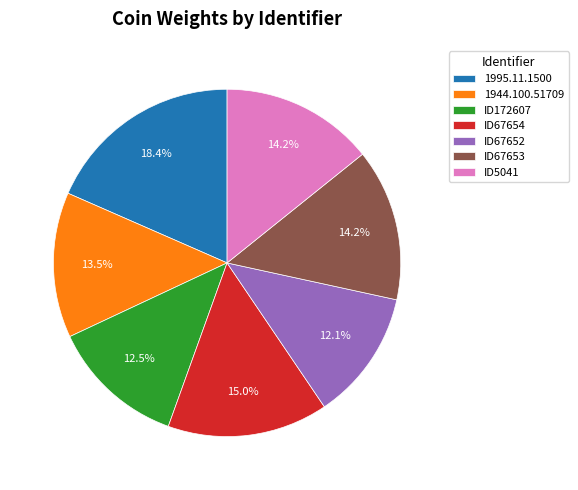

True or false: 1944.100.51709 accounts for 4% of the total.

False